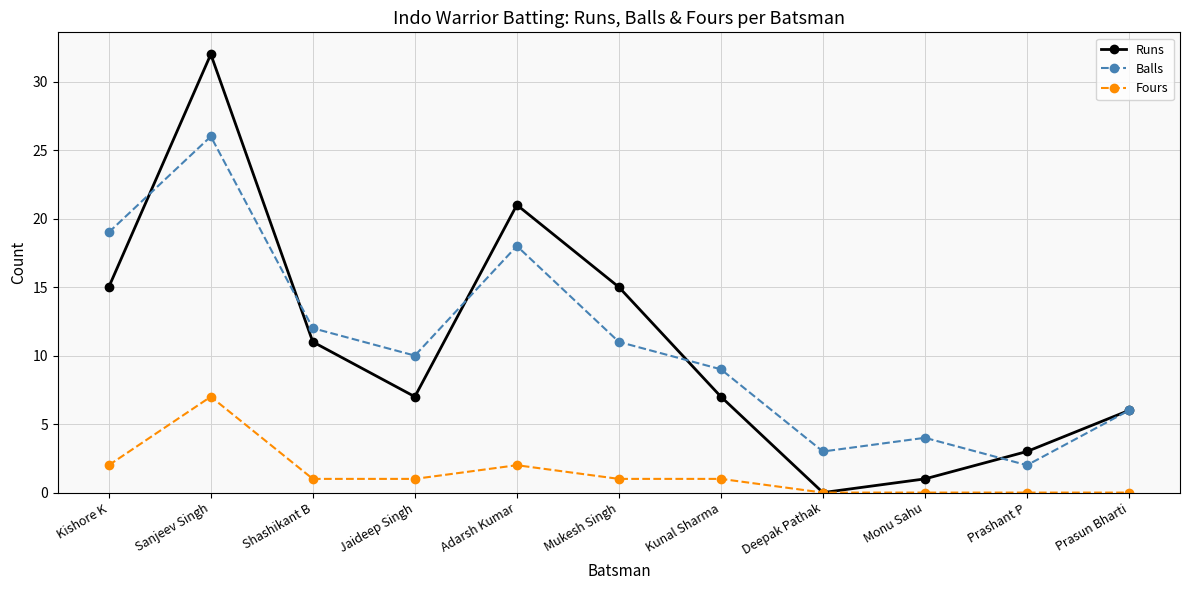

Reading left to right, what are all the values shown in this chart?

Runs: 15	32	11	7	21	15	7	0	1	3	6
Balls: 19	26	12	10	18	11	9	3	4	2	6
Fours: 2	7	1	1	2	1	1	0	0	0	0